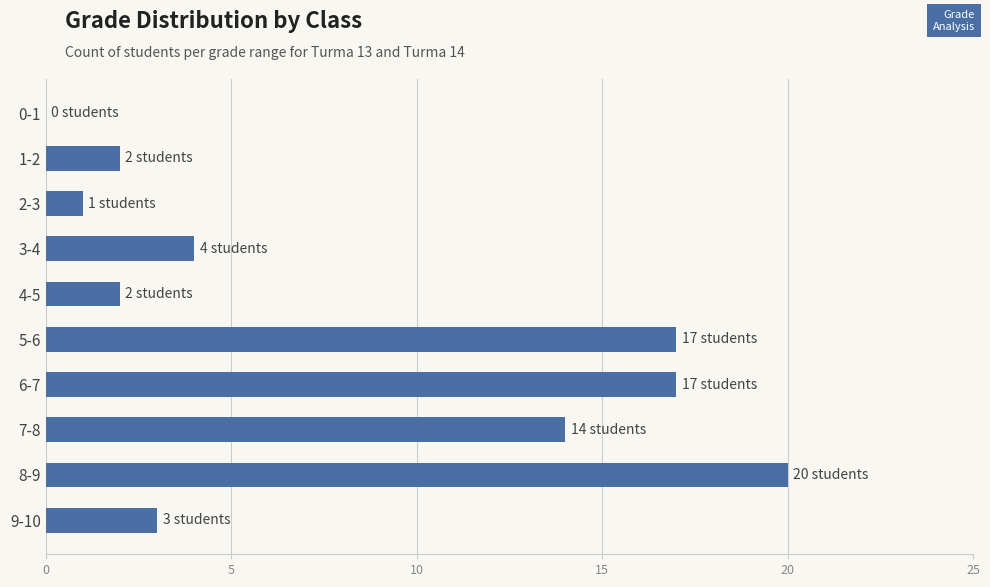

What is the change in value from 4-5 to 6-7?

+15